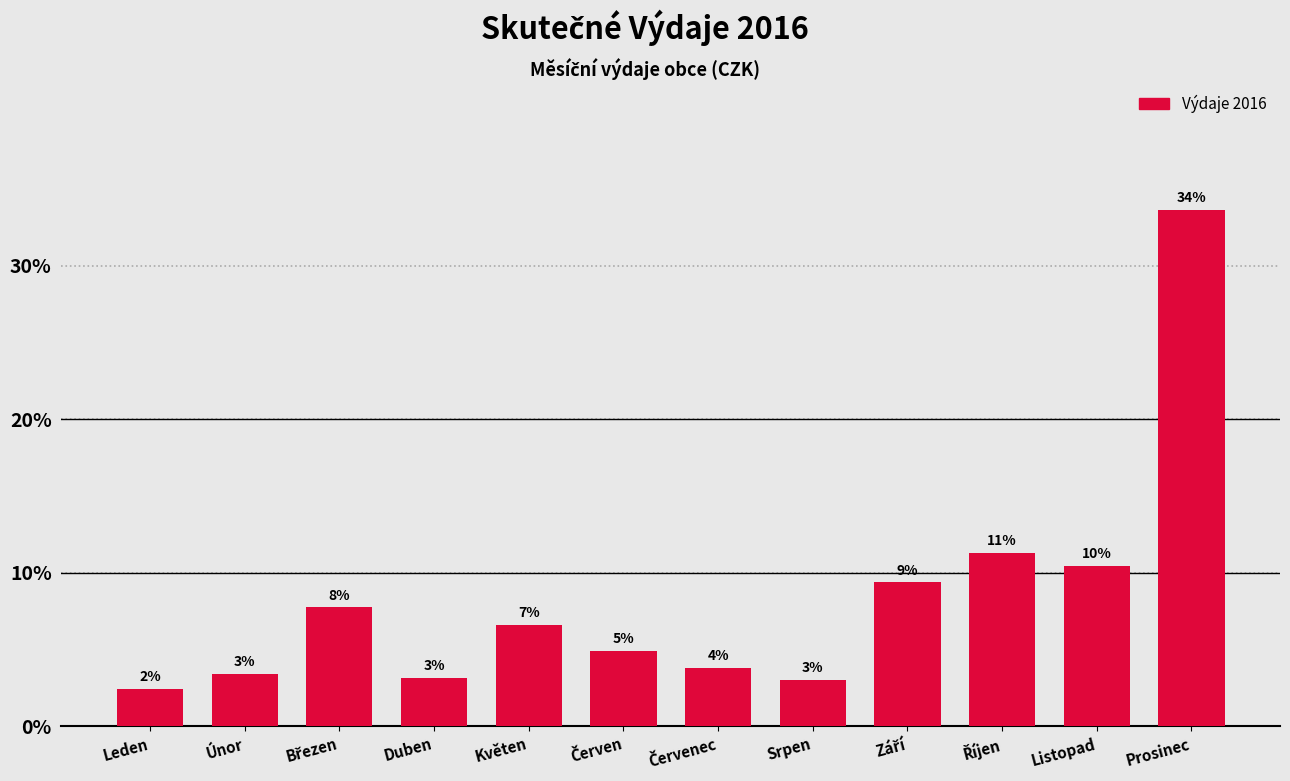

How many bars are there in total?

12